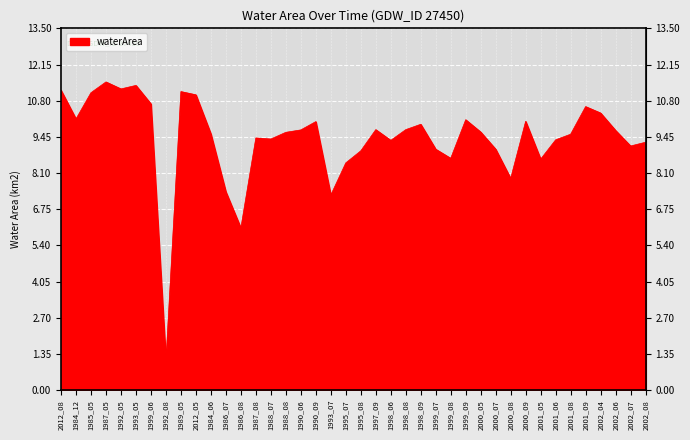

True or false: the data shows 15.3 at 2001_09.

False